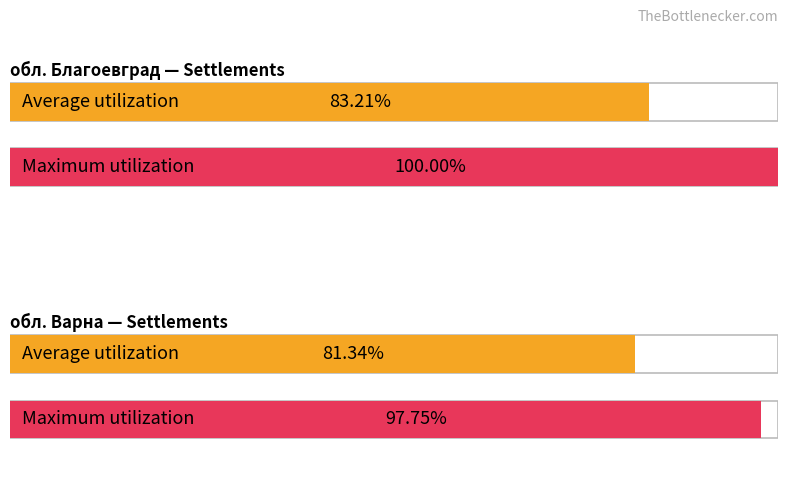

Does the chart contain stacked bars?

No